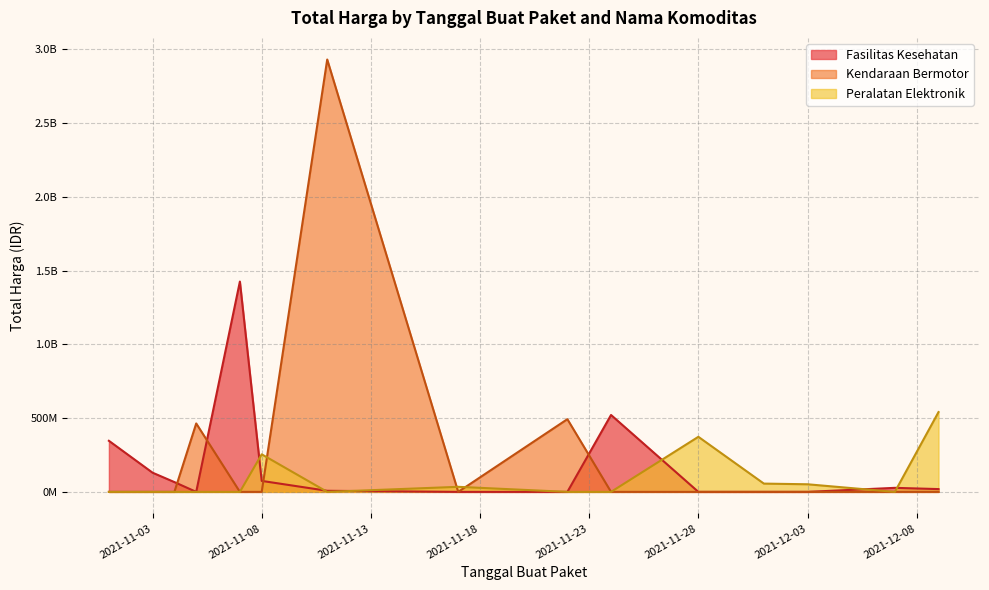

Does the chart display data point markers on the line(s)?

No